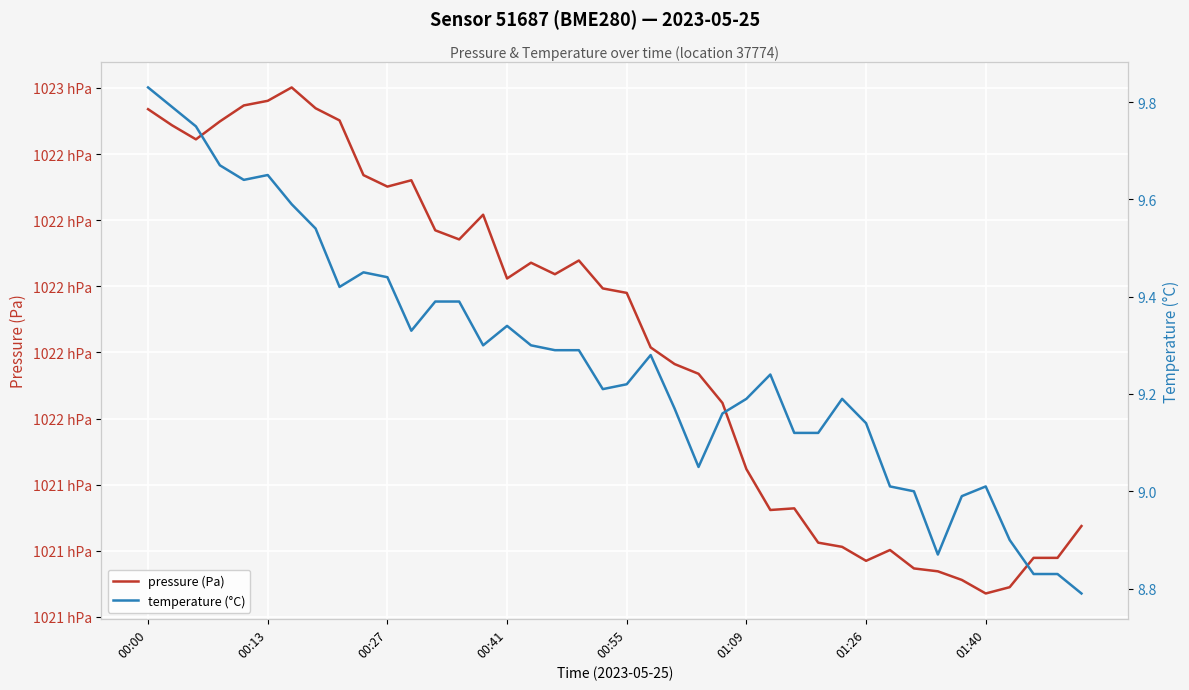

Where does the temperature (°C) series first go above 9?

00:00